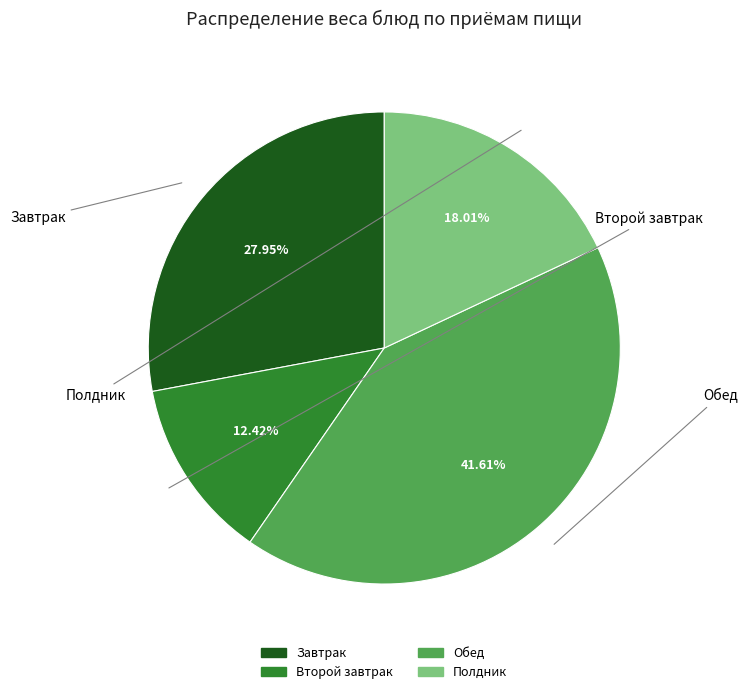

Which slice is the largest?

Обед